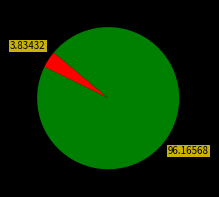

Does any single category account for the majority?

Yes